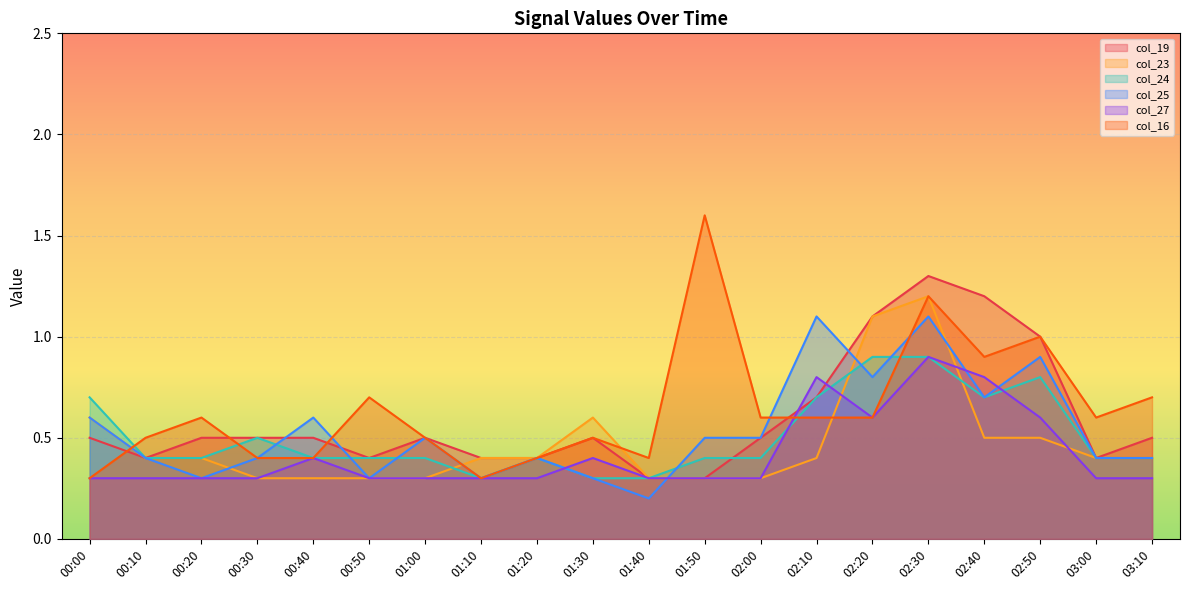

Does the chart display data point markers on the line(s)?

No